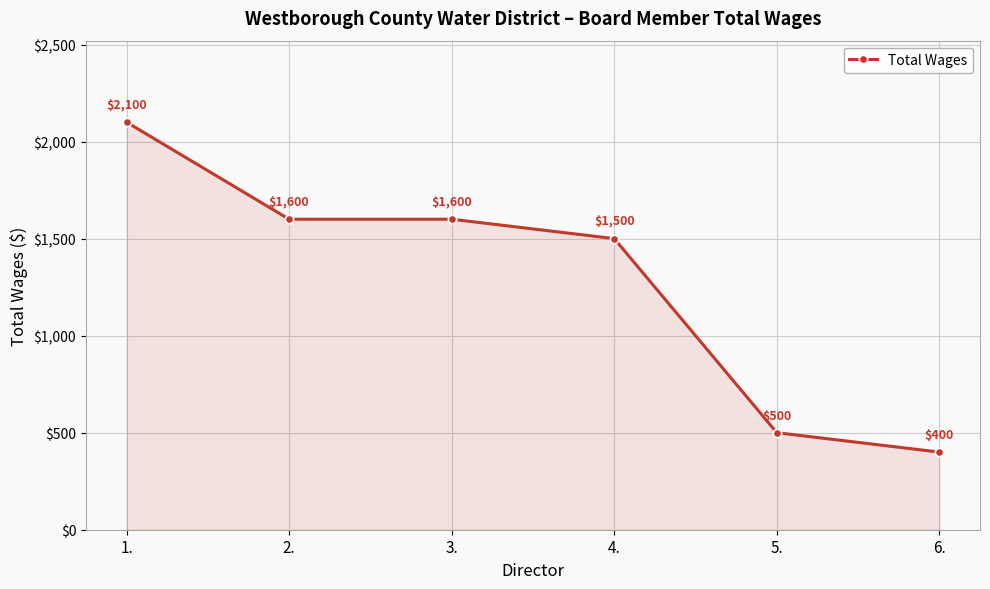

Reading left to right, what are all the values shown in this chart?

1.=2100	2.=1600	3.=1600	4.=1500	5.=500	6.=400